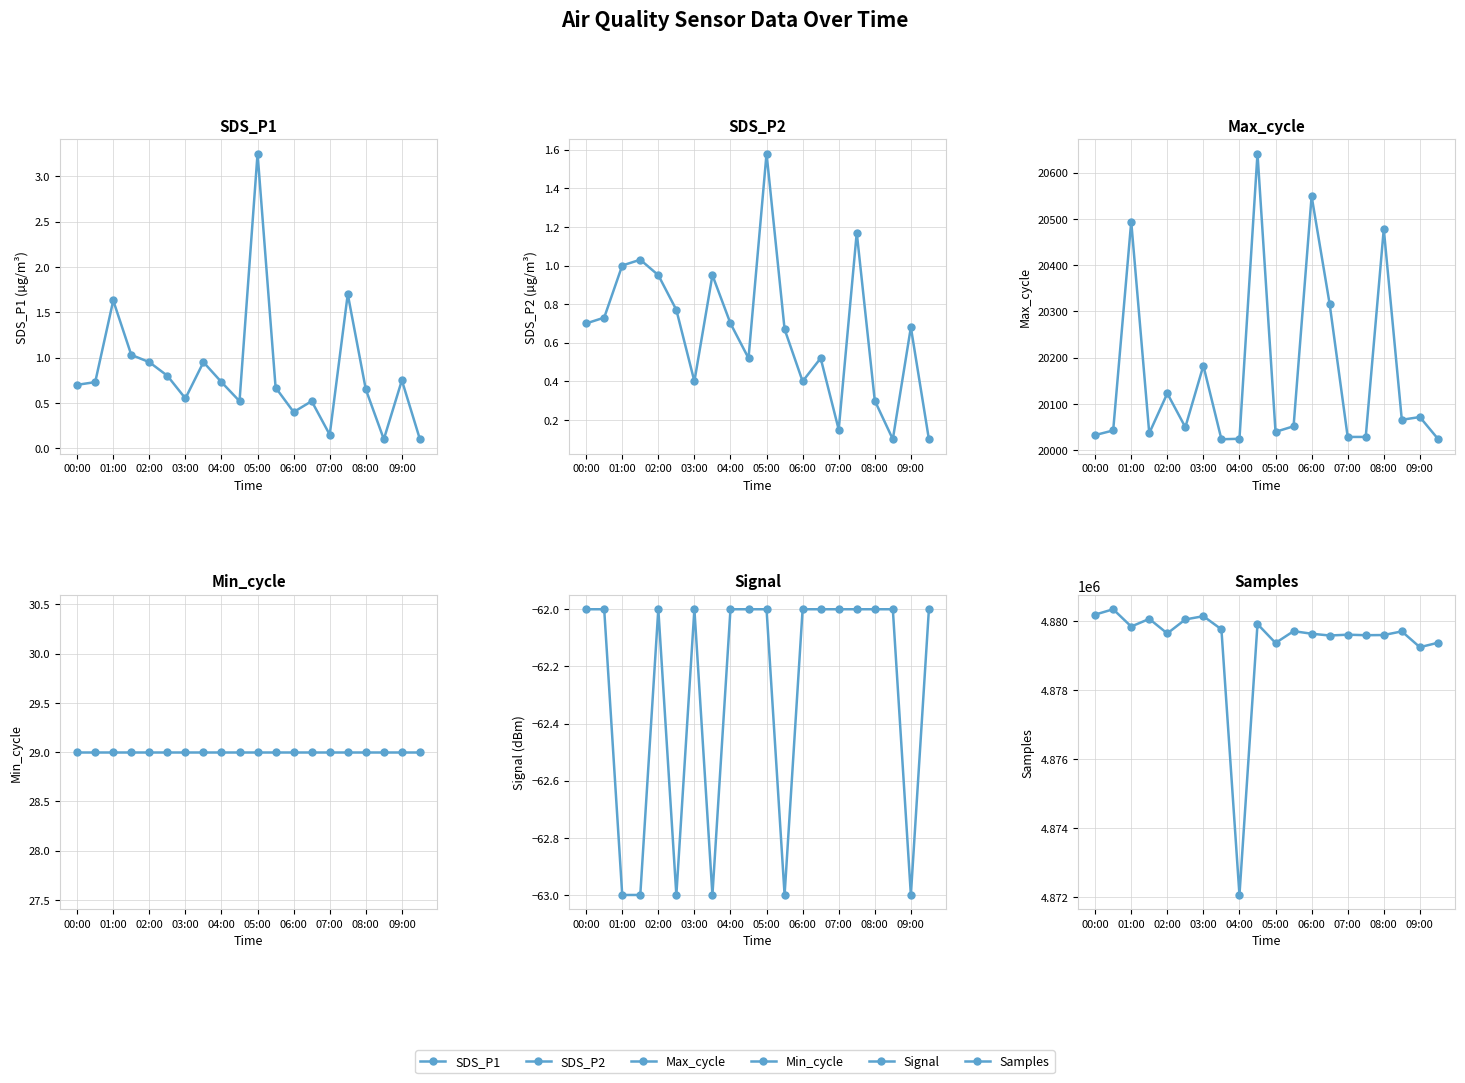

What is the maximum value shown in the chart?

4880346.0